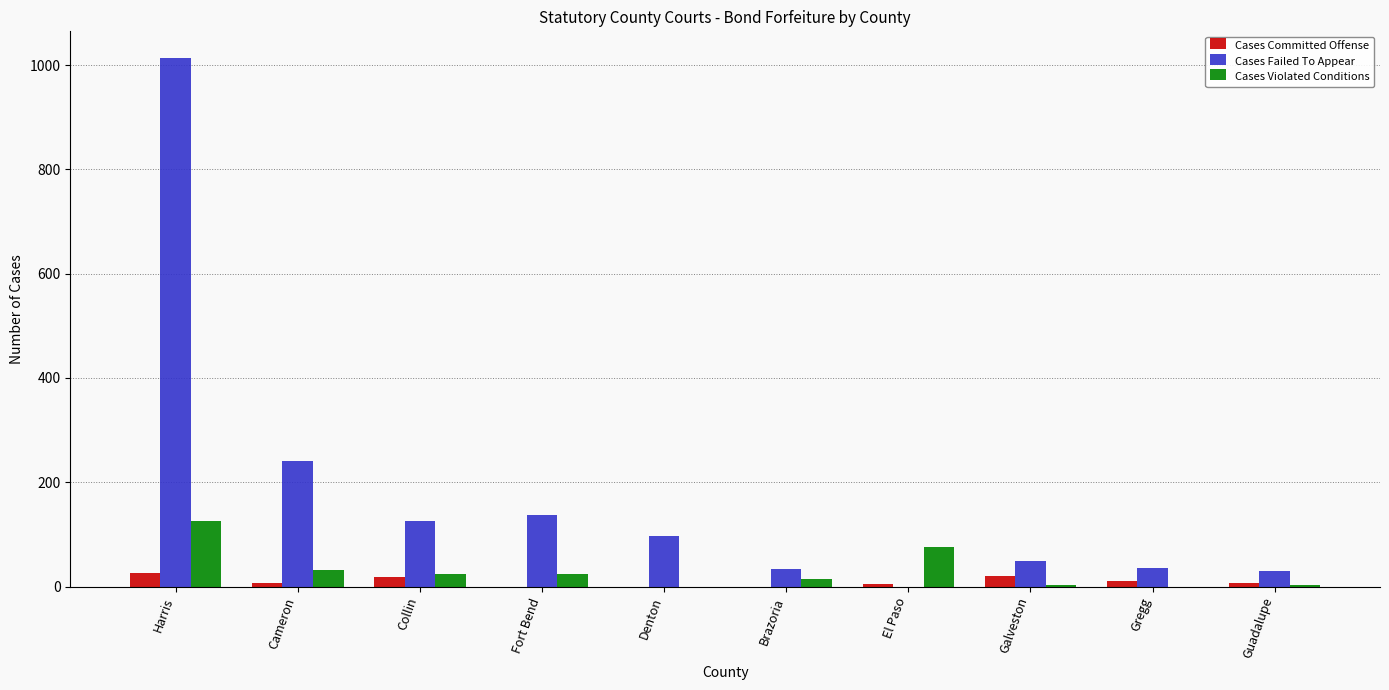

What is the difference between the Cases Violated Conditions values at Fort Bend and Guadalupe?

20